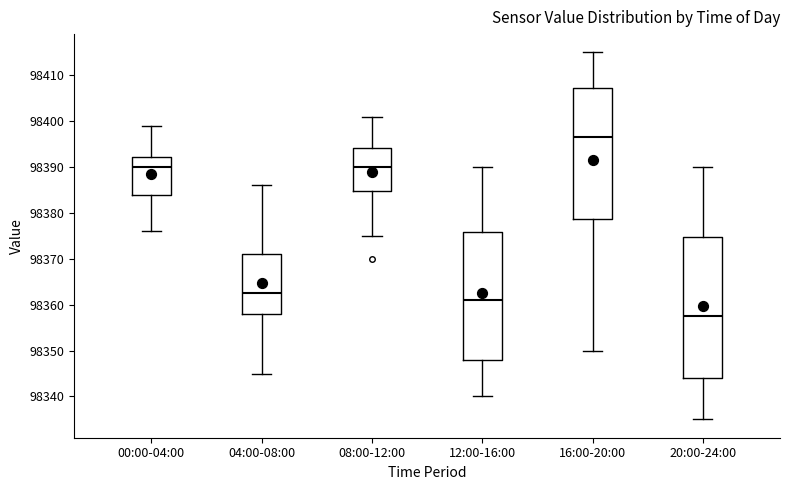

Reading left to right, read every box against the y-axis: the position of its median line, the range the box covers, and the ends of its whiskers. The values are not printed on the chart, so give them approximately, as read against the axis.

00:00-04:00: median 98390, box 98384 to 98392, whiskers 98376 to 98399
04:00-08:00: median 98363, box 98358 to 98371, whiskers 98345 to 98386
08:00-12:00: median 98390, box 98385 to 98394, whiskers 98375 to 98401
12:00-16:00: median 98361, box 98348 to 98376, whiskers 98340 to 98390
16:00-20:00: median 98397, box 98379 to 98407, whiskers 98350 to 98415
20:00-24:00: median 98358, box 98344 to 98375, whiskers 98335 to 98390